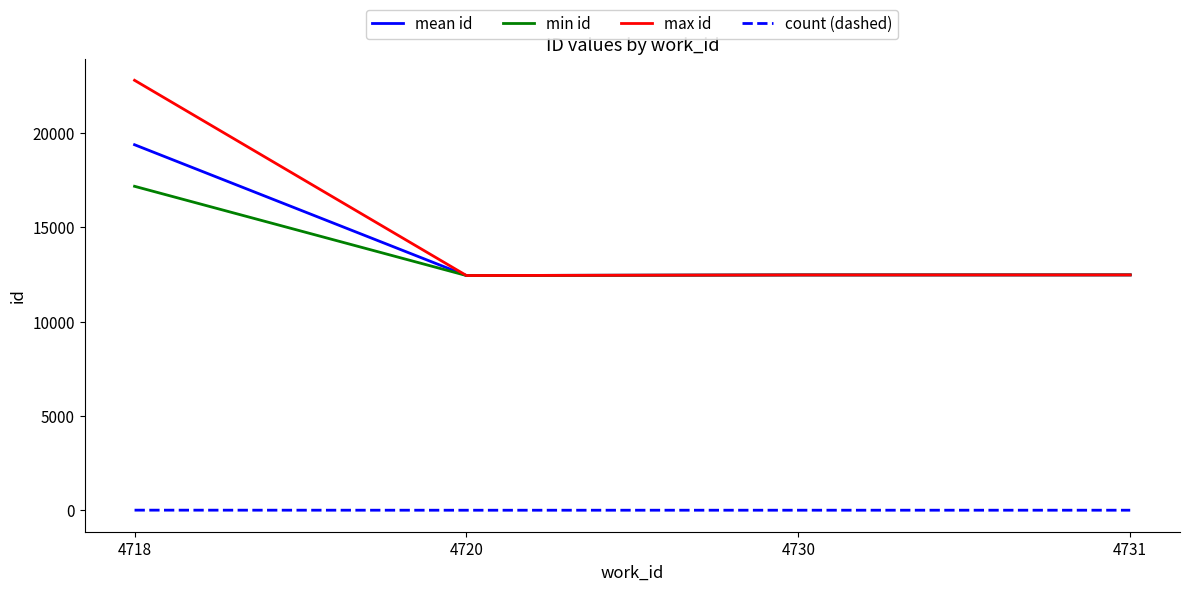

Which series has the widest spread of values?

max id